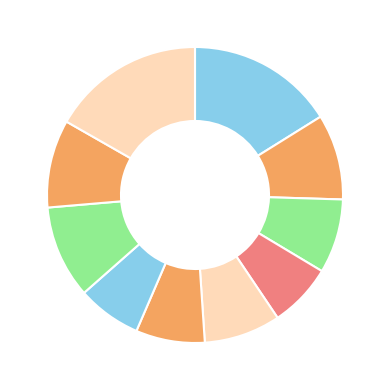

How many slices are in this pie chart?

10